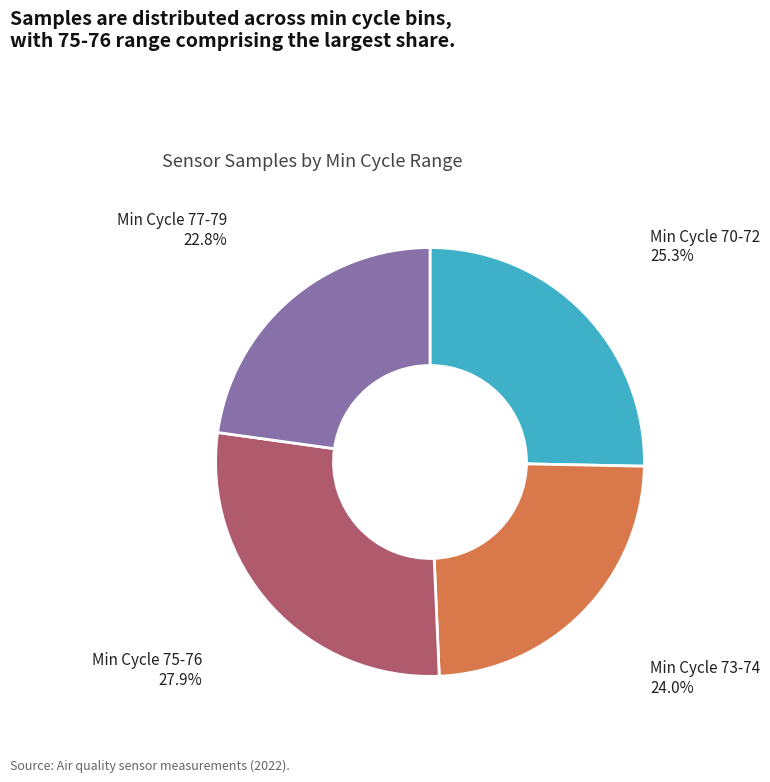

Does any single category account for the majority?

No